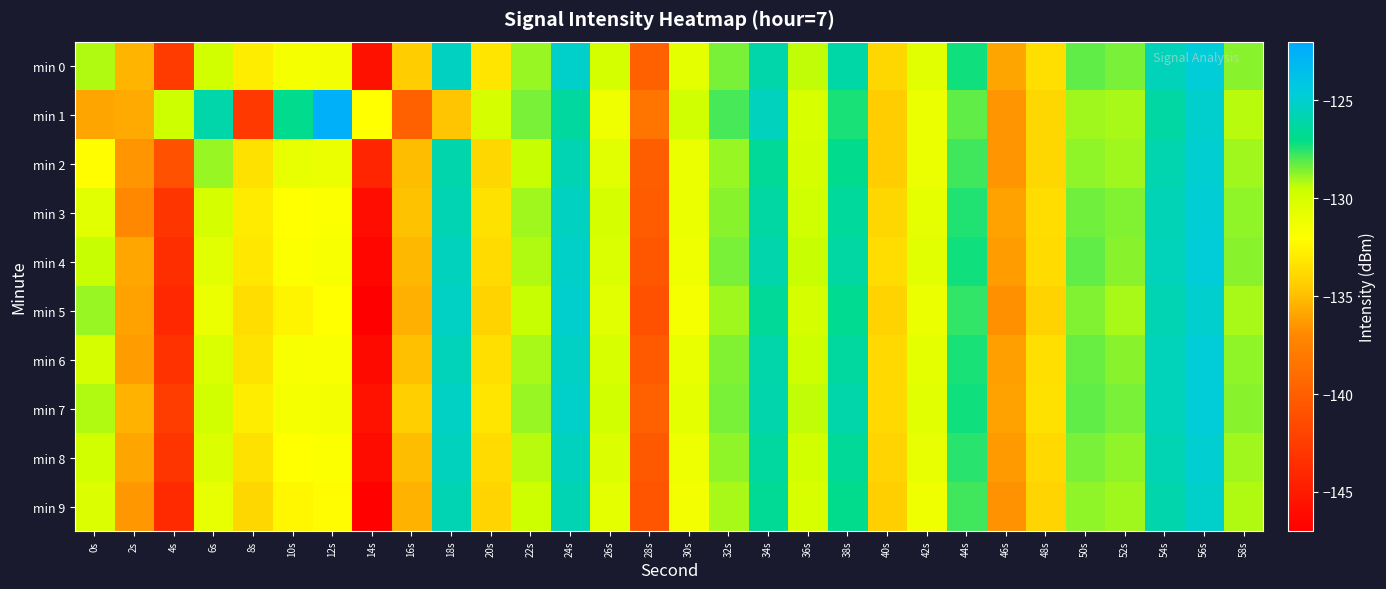

Which has a higher value, 0s or 46s?

0s